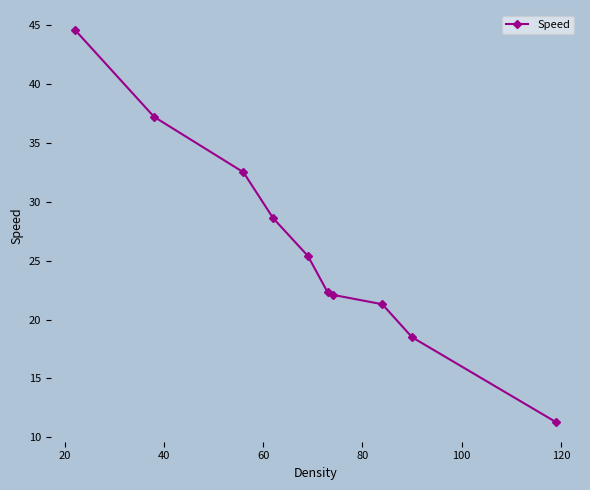

How many categories are shown in the chart?

10